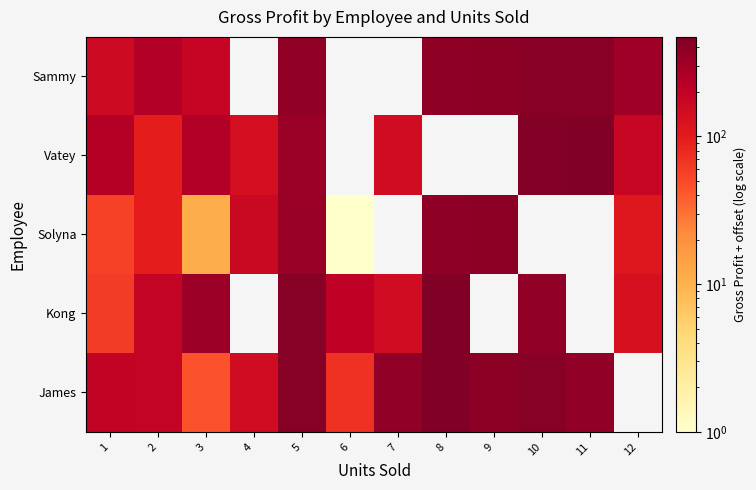

What is the difference between the maximum and minimum values in the Solyna series?

390.0